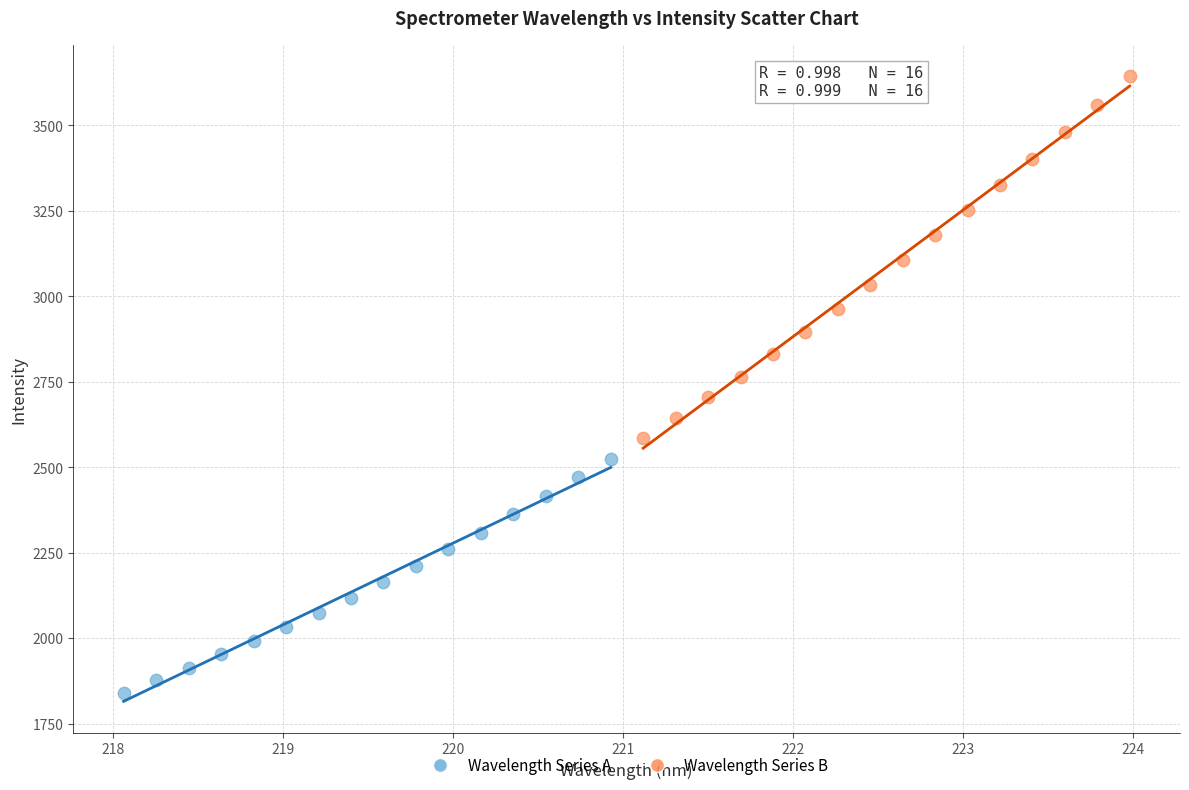

Which series contains the highest Y value?

Wavelength Series B